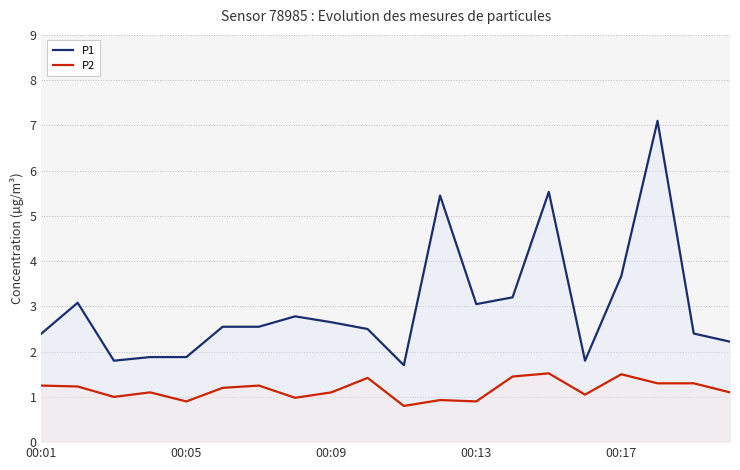

True or false: P2 and P1 intersect in this chart.

False